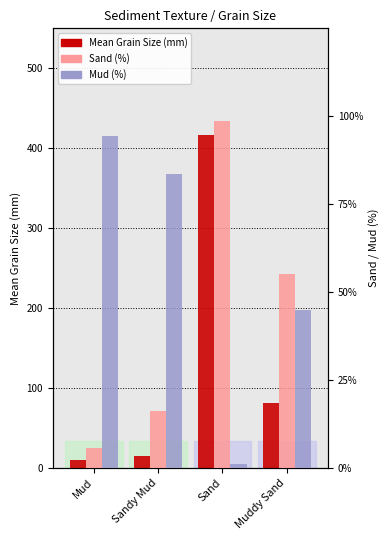

At which label is Mean Grain Size (mm) closest to 213?

Muddy Sand